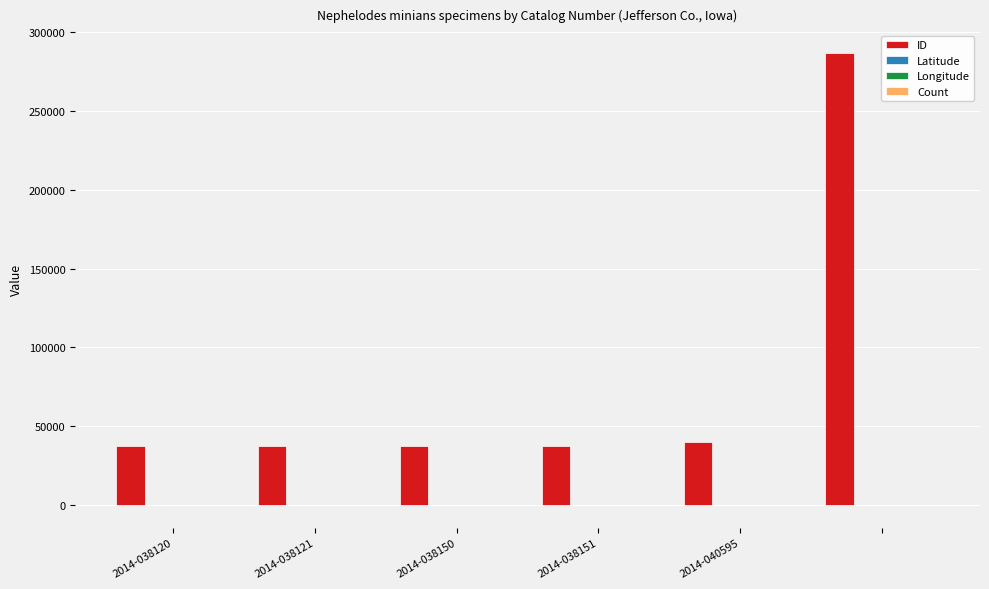

What is the greatest value displayed?

286893.0